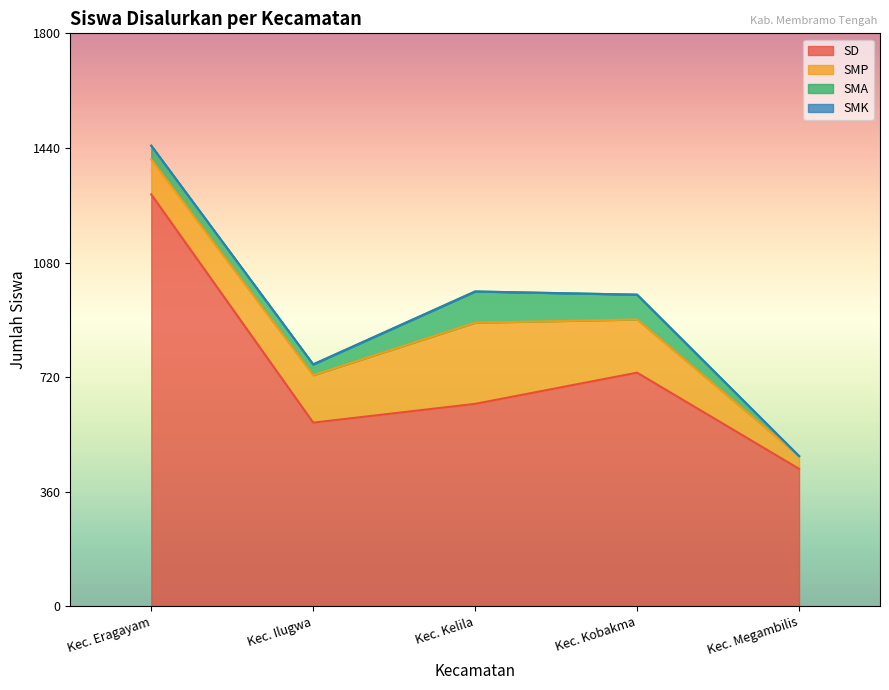

True or false: SMK and SD cross at least once.

False